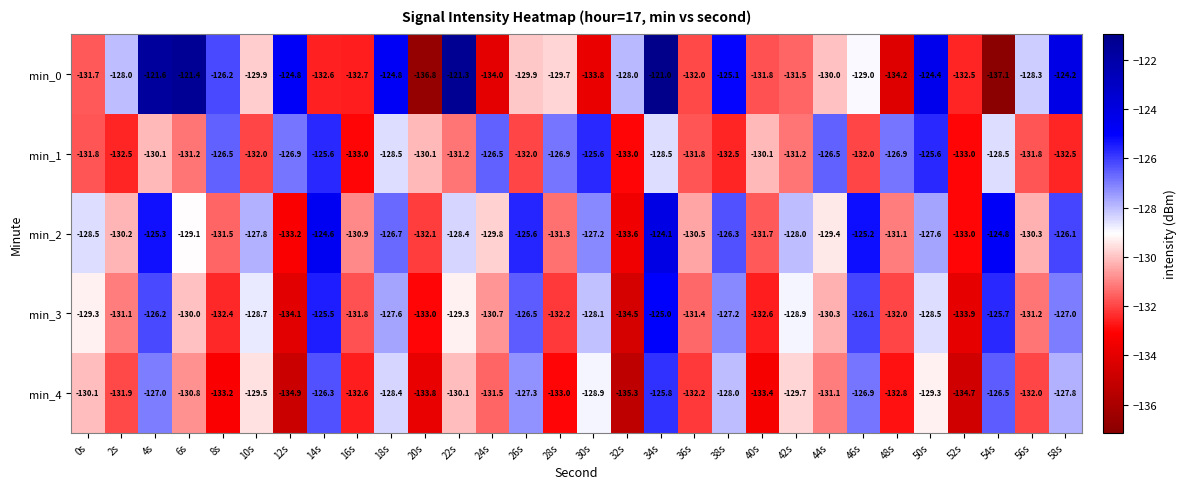

How many distinct data groups are displayed?

5